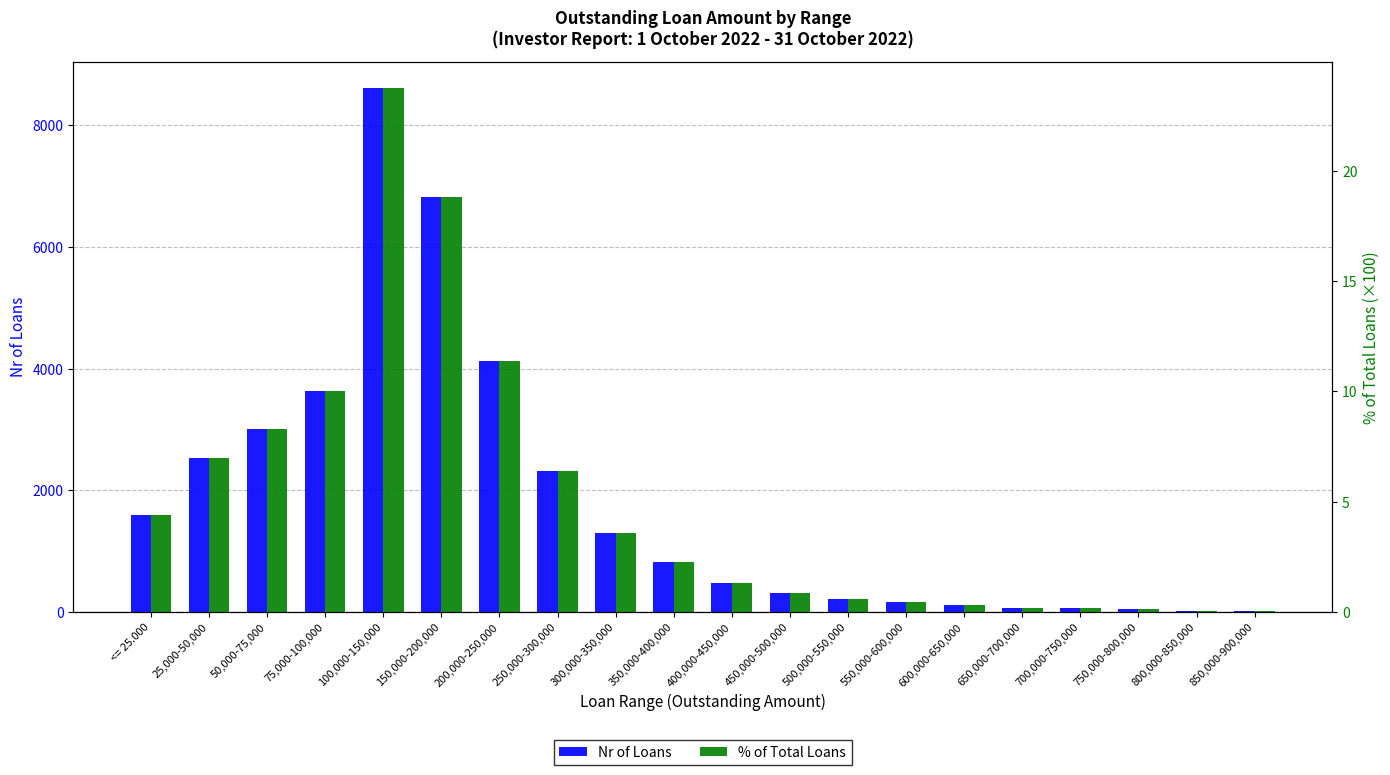

At which label does % of Total Loans first exceed 2?

<= 25.000